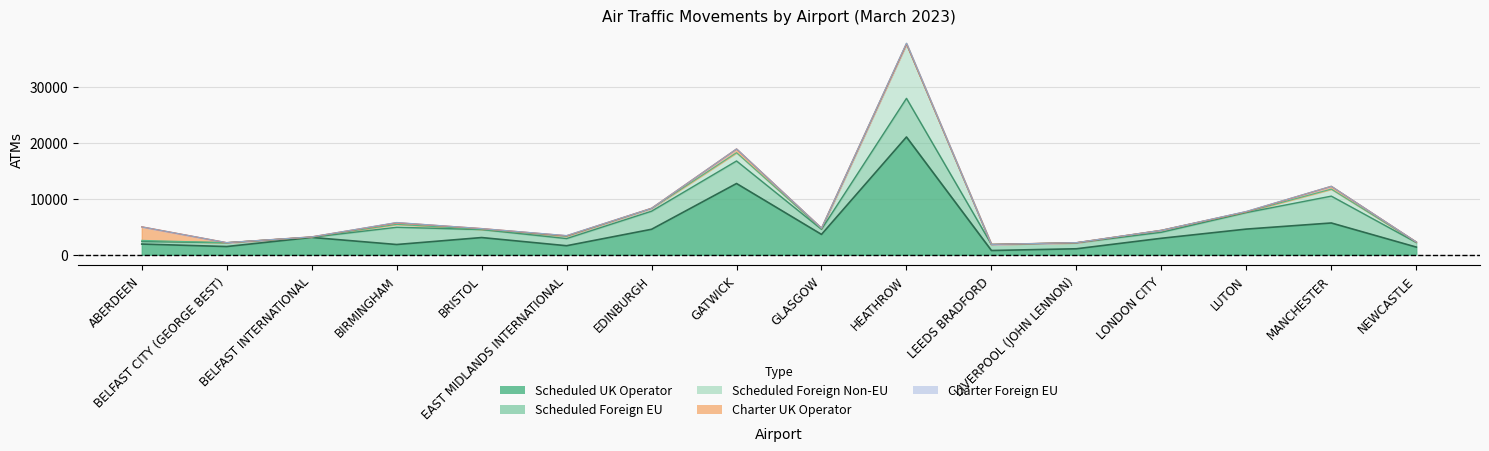

What position from the left is EAST MIDLANDS INTERNATIONAL?

6